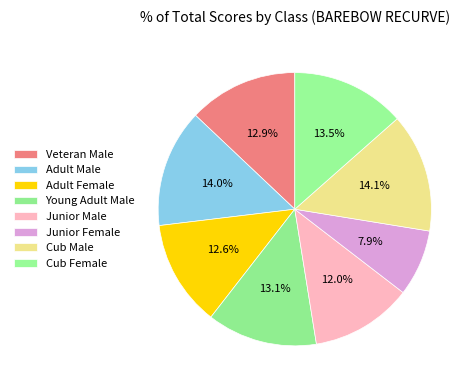

How many segments does this pie chart have?

8